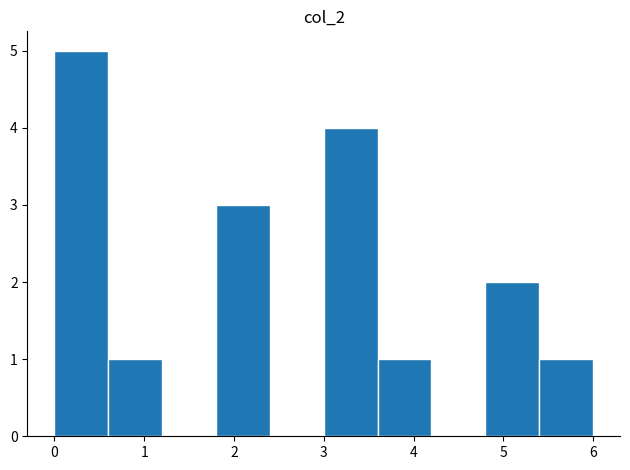

Reading left to right, transcribe this chart: for each bar, give the range it covers on the x-axis and its height. The values are not printed on the chart, so give them approximately, as read against the axis.

0.0 to 0.6: 5
0.6 to 1.2: 1
1.2 to 1.8: 0
1.8 to 2.4: 3
2.4 to 3.0: 0
3.0 to 3.6: 4
3.6 to 4.2: 1
4.2 to 4.8: 0
4.8 to 5.4: 2
5.4 to 6.0: 1